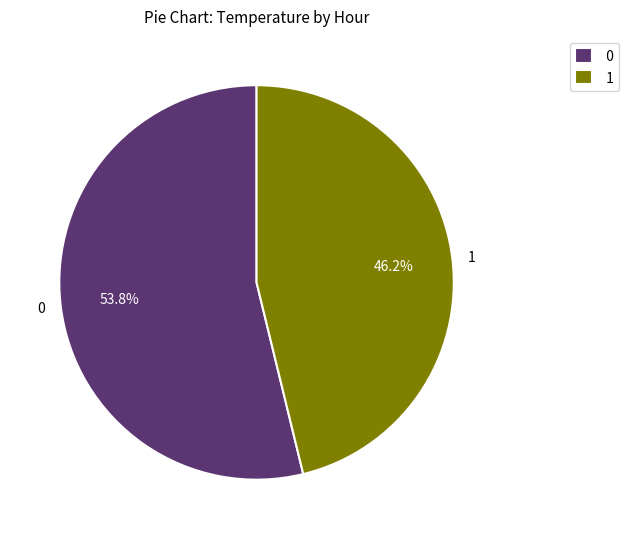

Which category has the smallest portion of the pie?

1